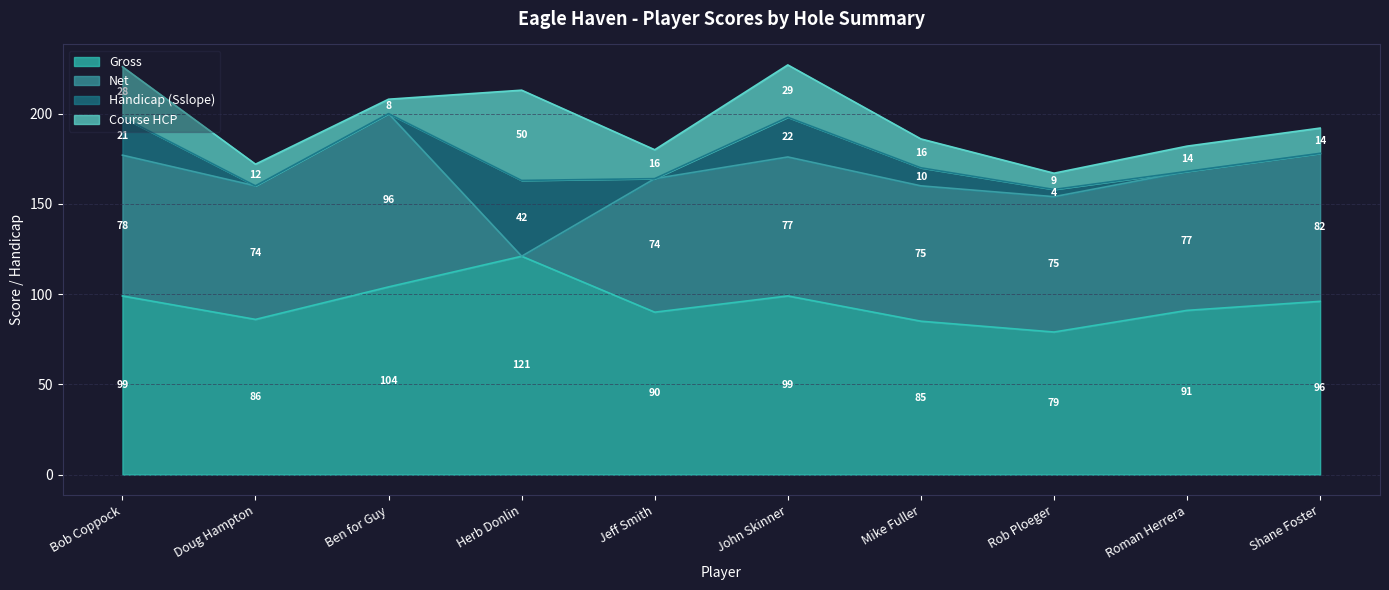

Does the chart display data point markers on the line(s)?

No